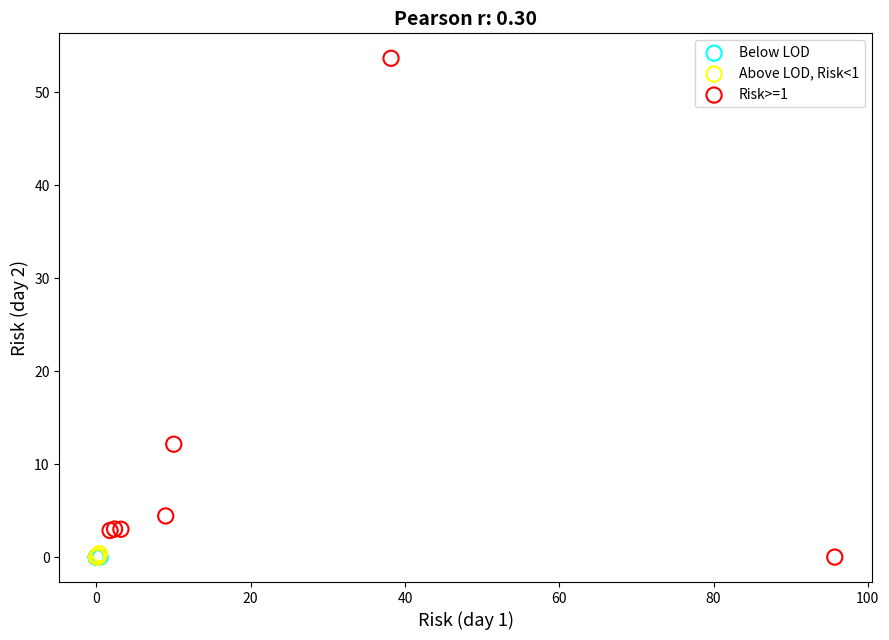

Which series reaches the maximum Y coordinate?

Risk>=1